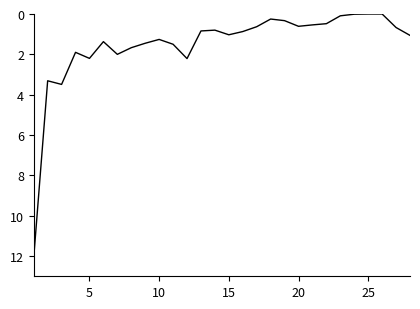

What is the greatest value displayed?

12.1